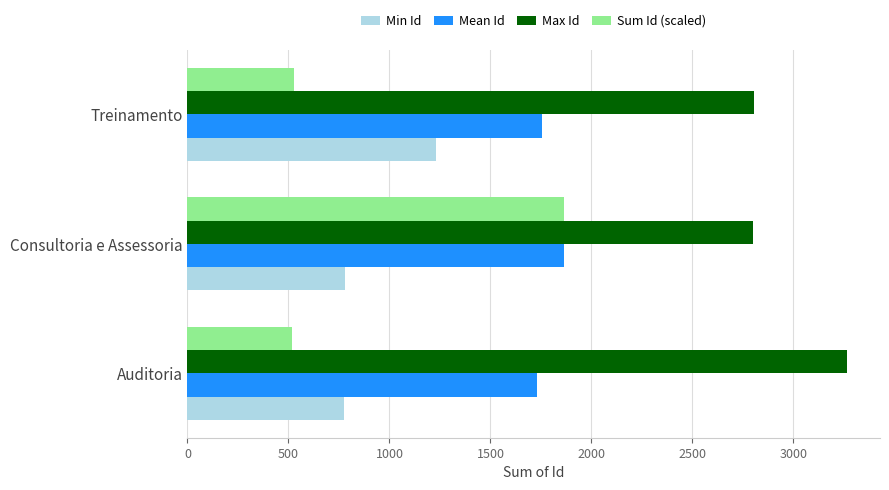

At how many categories does at least one series exceed 2371?

3